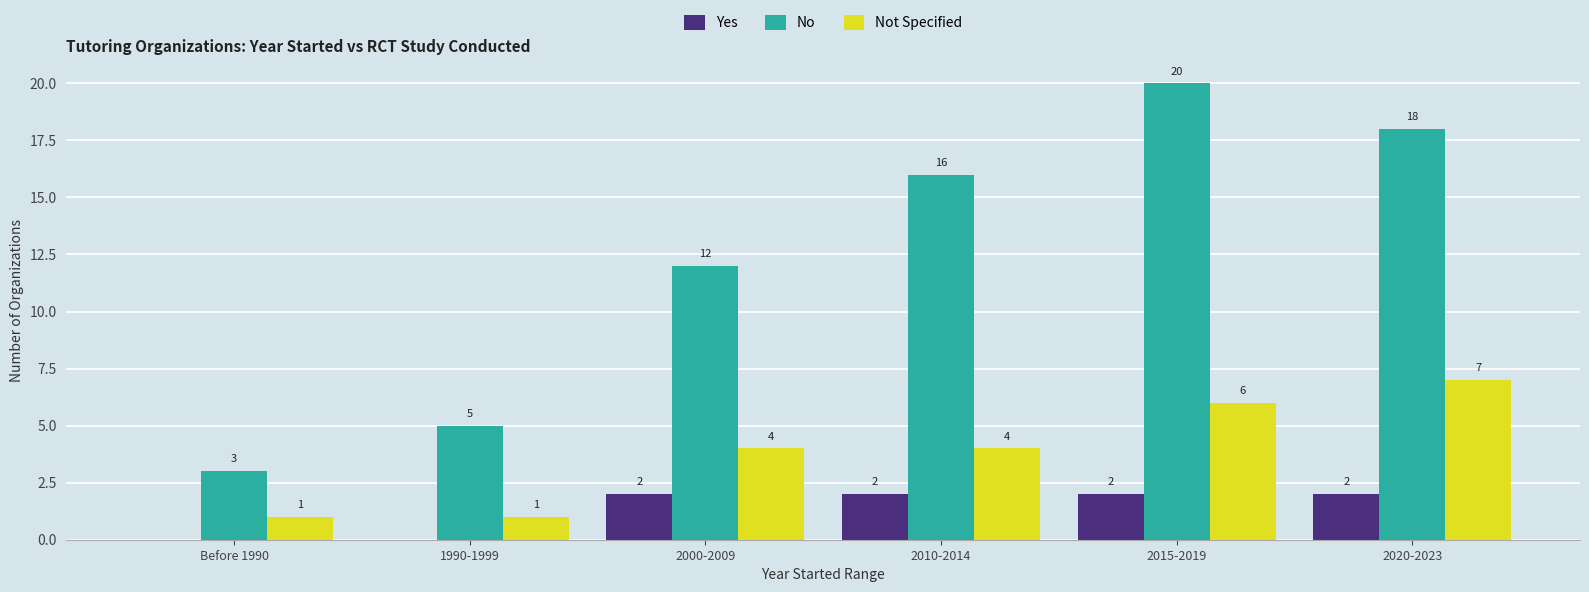

Reading left to right, list all the values displayed in this chart.

Yes: 0	0	2	2	2	2
No: 3	5	12	16	20	18
Not Specified: 1	1	4	4	6	7